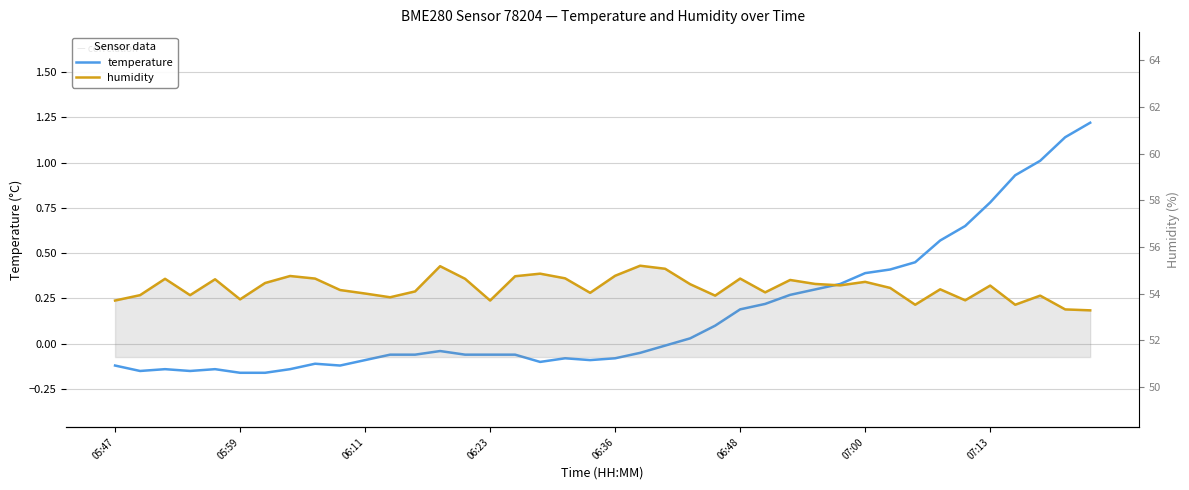

What is the value of the humidity point at the 9th from the left?

54.6